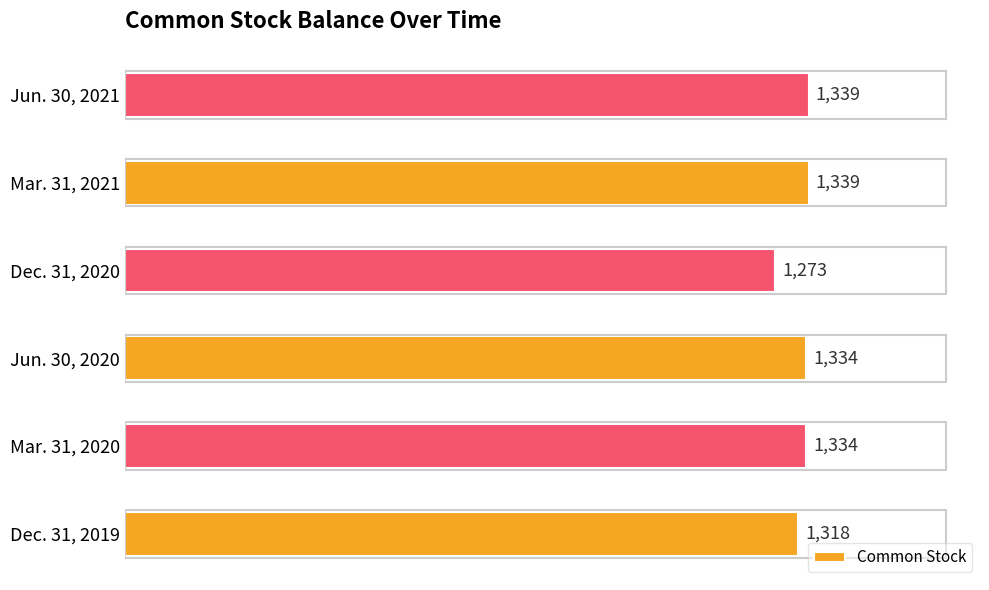

What is the minimum value shown in the chart?

1273